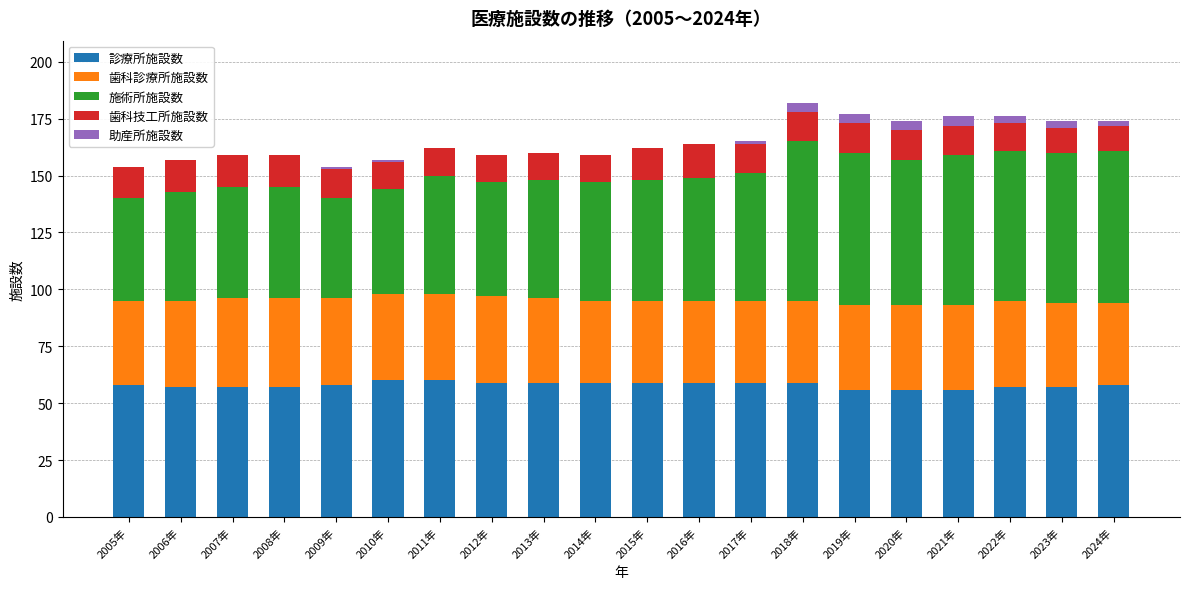

What is the total value across all series at 2005年?

154